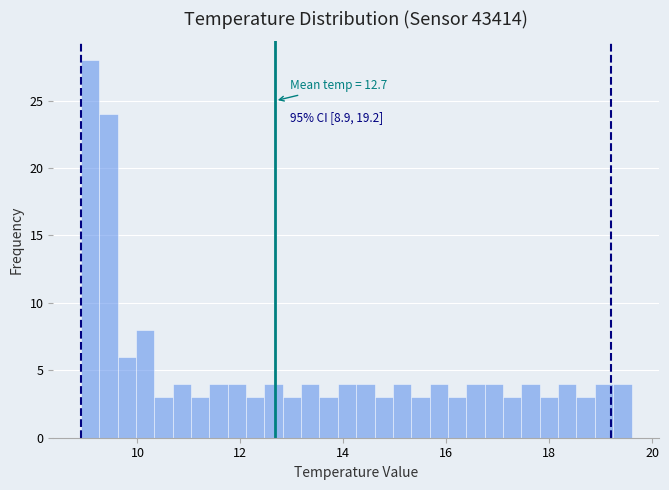

Read against the x-axis, roughly where is the centre of the tallest bar?

9.0